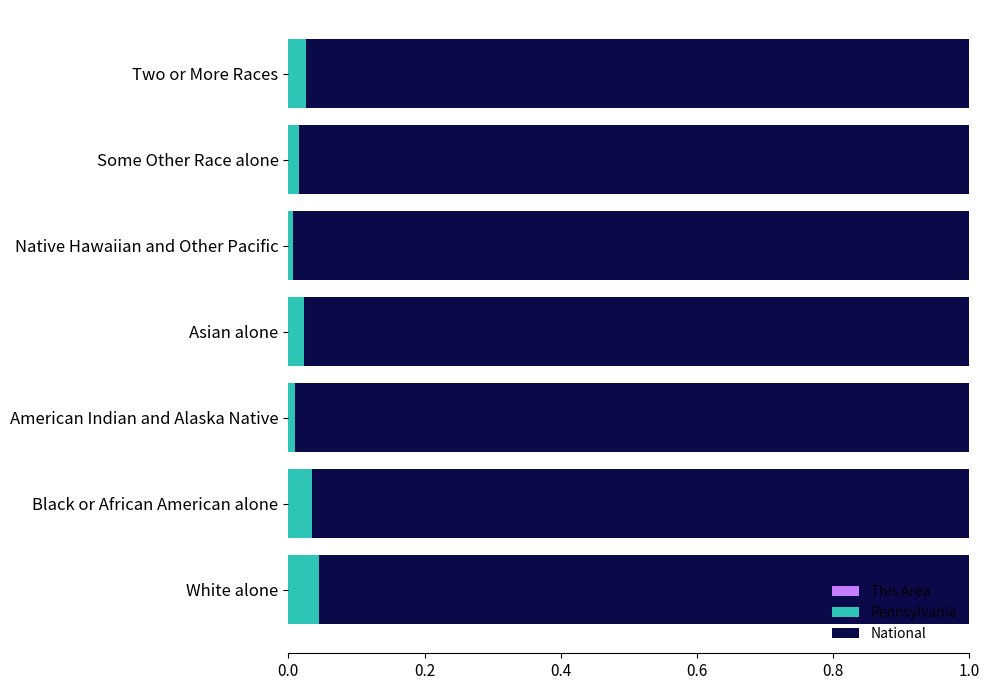

Count the number of categories in the chart.

7